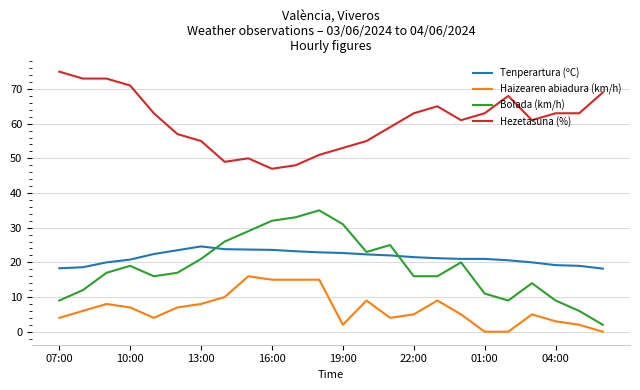

Which series has the largest total across all categories?

Hezetasuna (%)